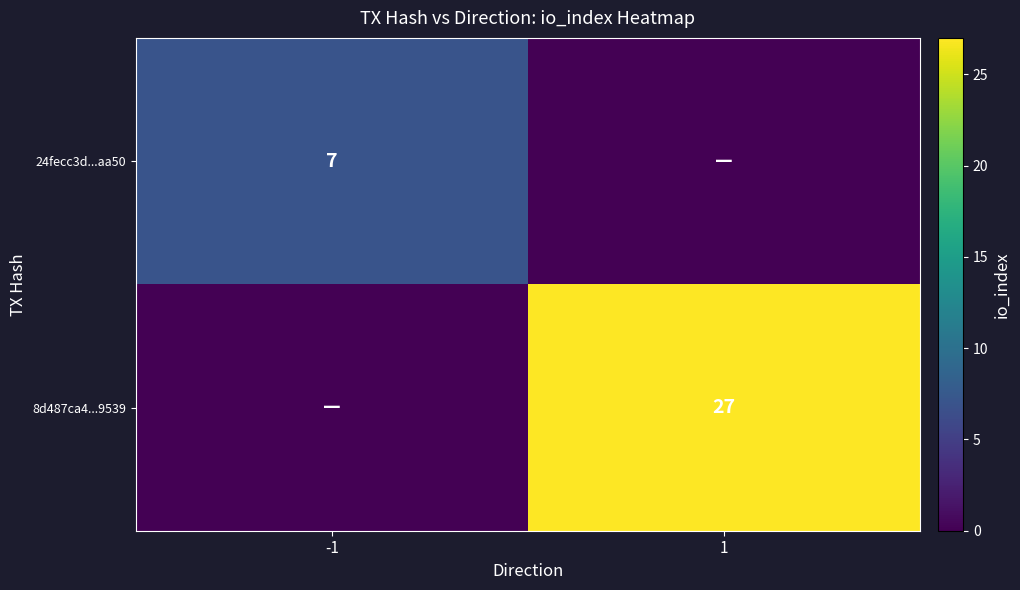

The value of 24fecc3d...aa50 at -1 is 12. True or false?

False